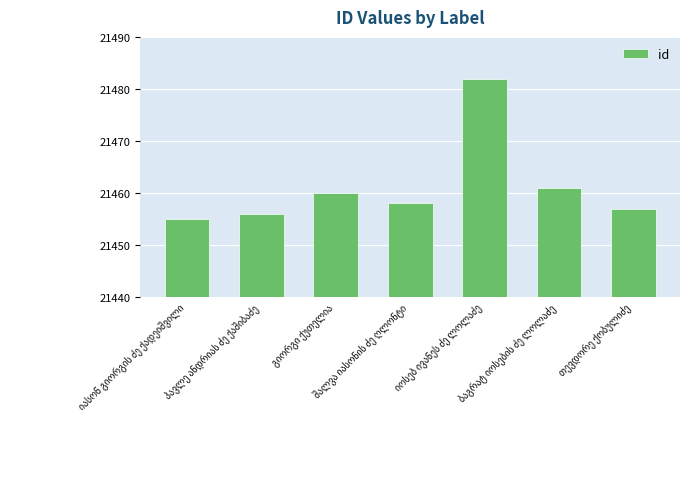

What is the value of the 5th bar from the left?

21482